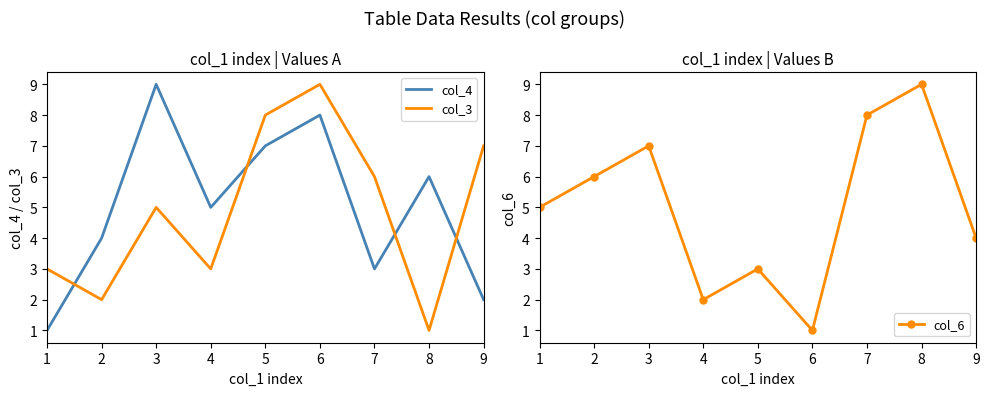

How many data points does each series have?

9